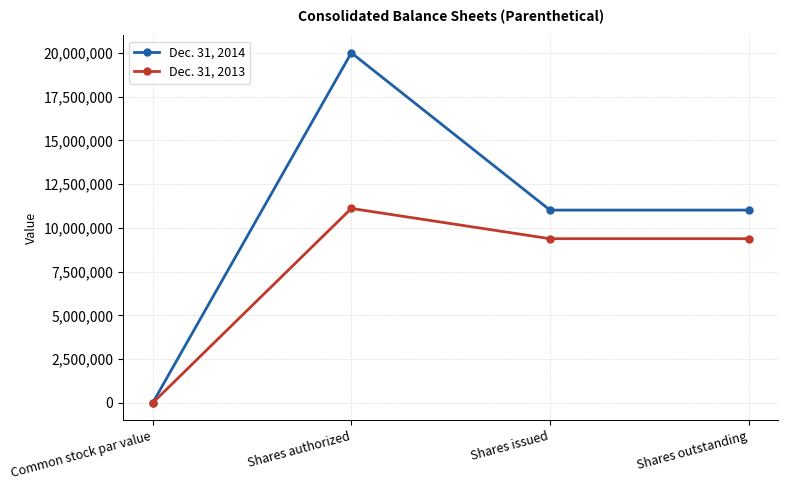

At which category is the sum across all series the highest?

Shares authorized